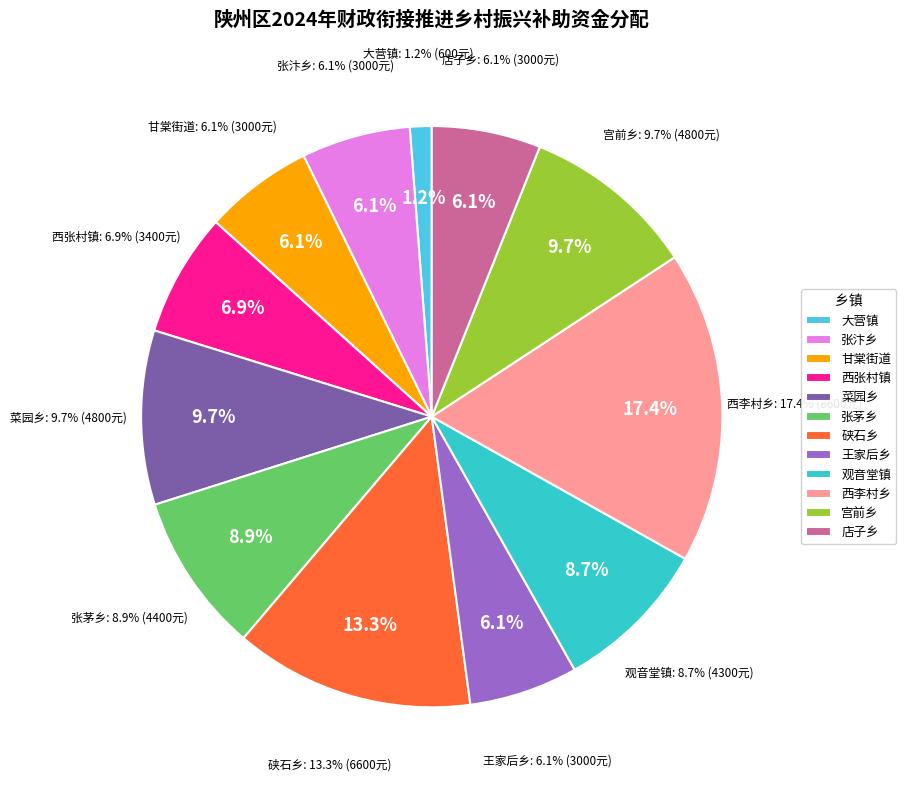

Count the number of slices in the pie.

12